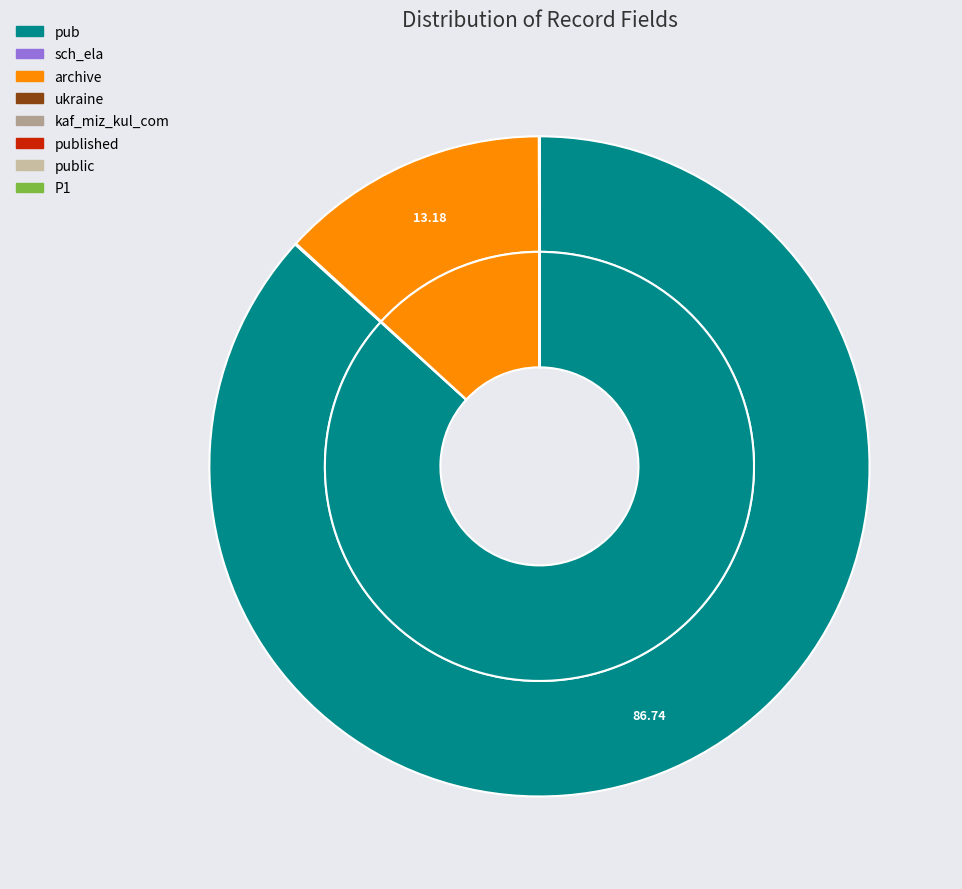

To the nearest percent, what is the average slice percentage?

12%